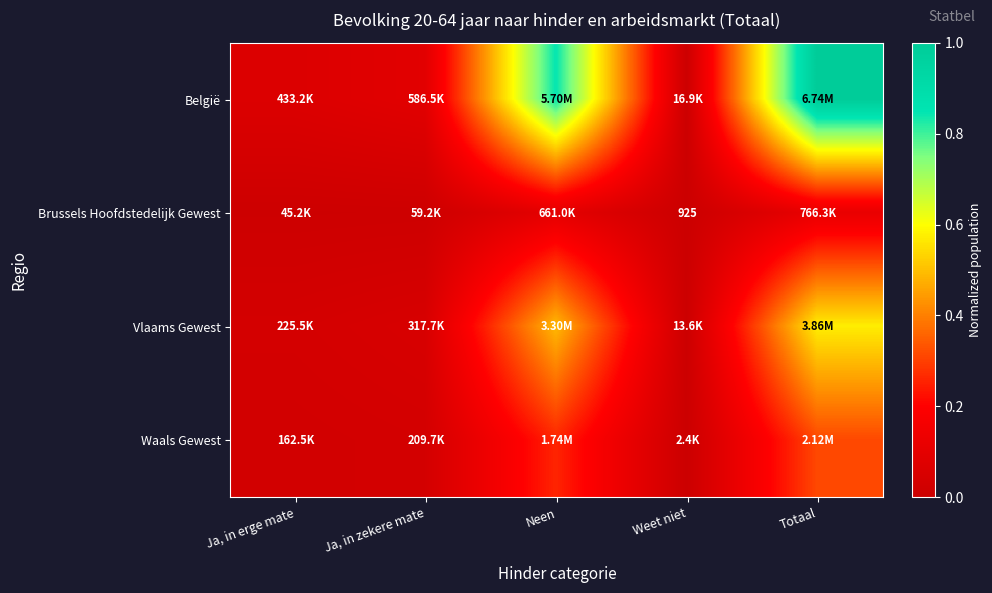

What is the difference between the maximum and minimum values in the België series?

1.0